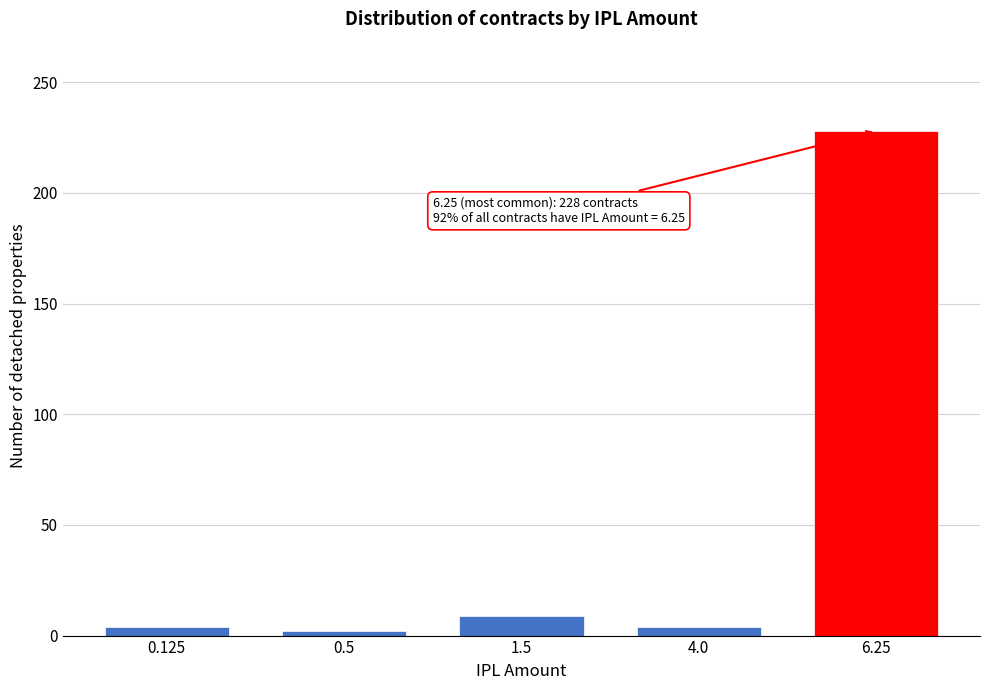

Reading left to right, extract all data points from this chart.

0.125=4	0.5=2	1.5=9	4.0=4	6.25=228